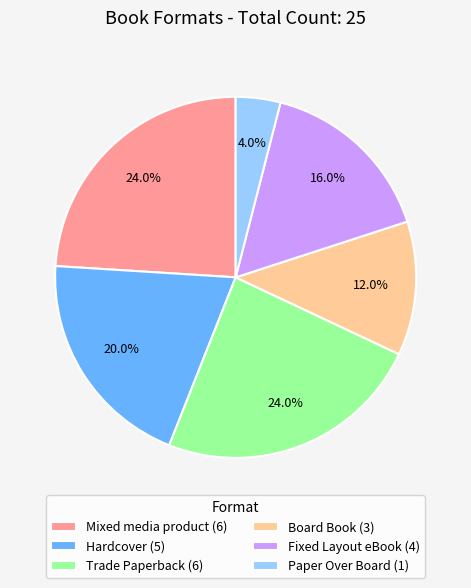

Approximately how many times larger is the value at Trade Paperback compared to Mixed media product?

1.0